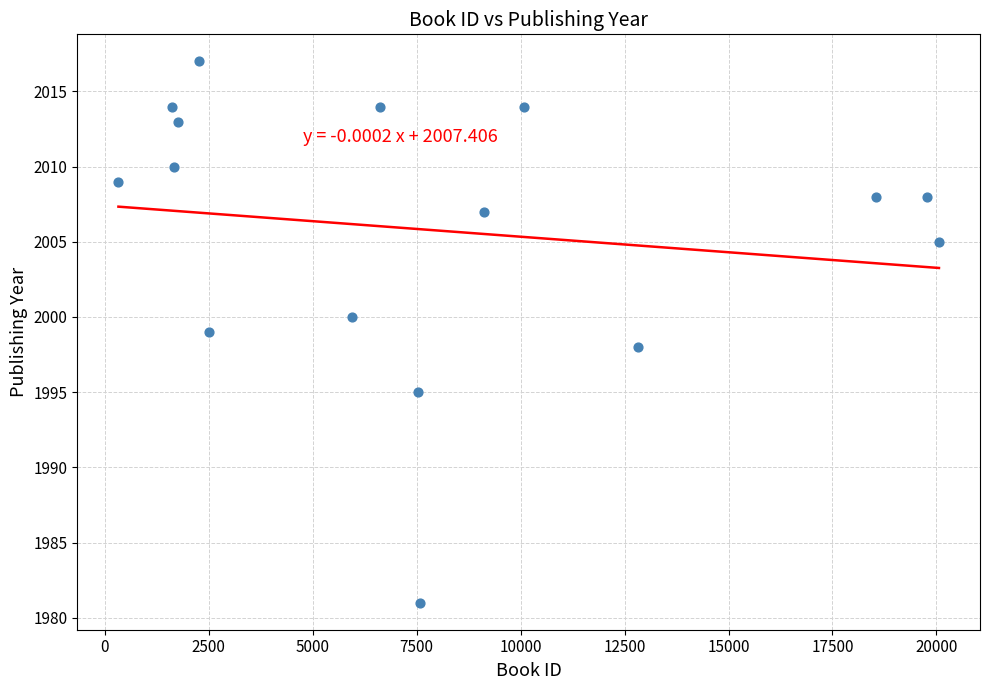

What is the range of Y values (max minus min)?

36